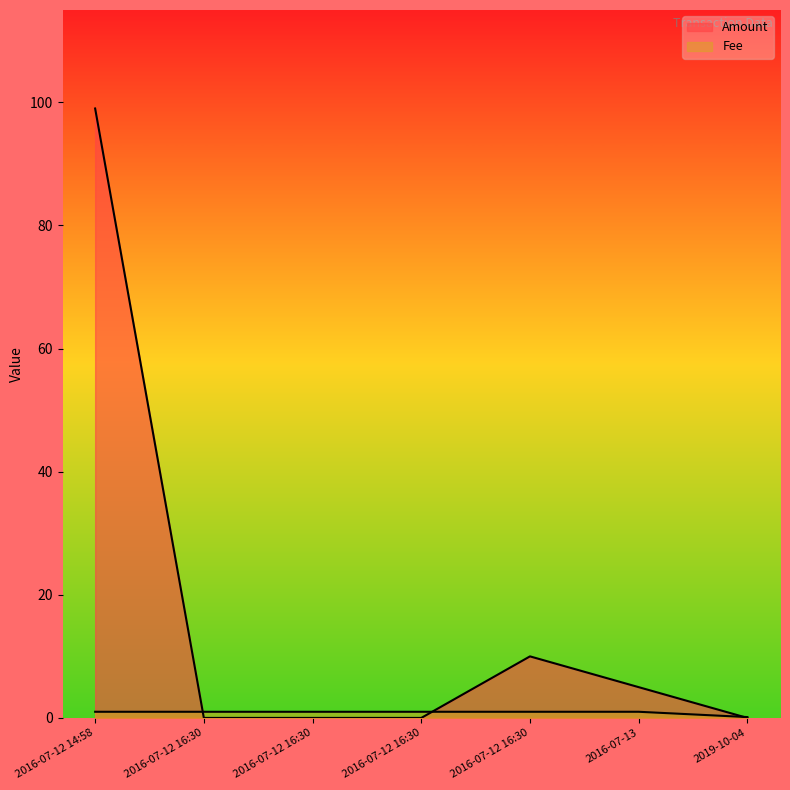

True or false: Amount has a value of 0.5 at 2016-07-12 16:30.

False